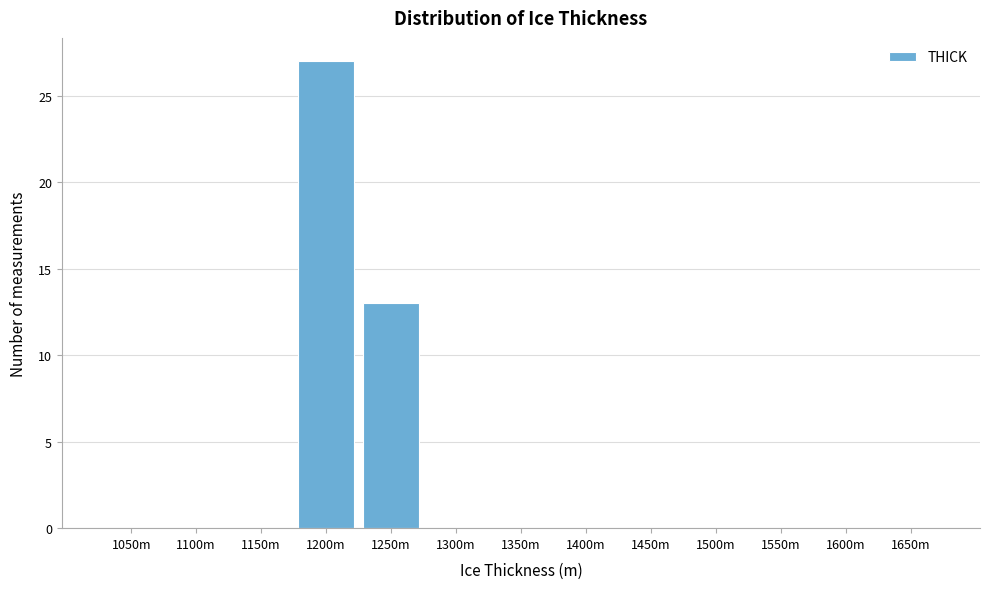

Reading left to right, transcribe all the data shown in this chart.

1050m=0	1100m=0	1150m=0	1200m=27	1250m=13	1300m=0	1350m=0	1400m=0	1450m=0	1500m=0	1550m=0	1600m=0	1650m=0